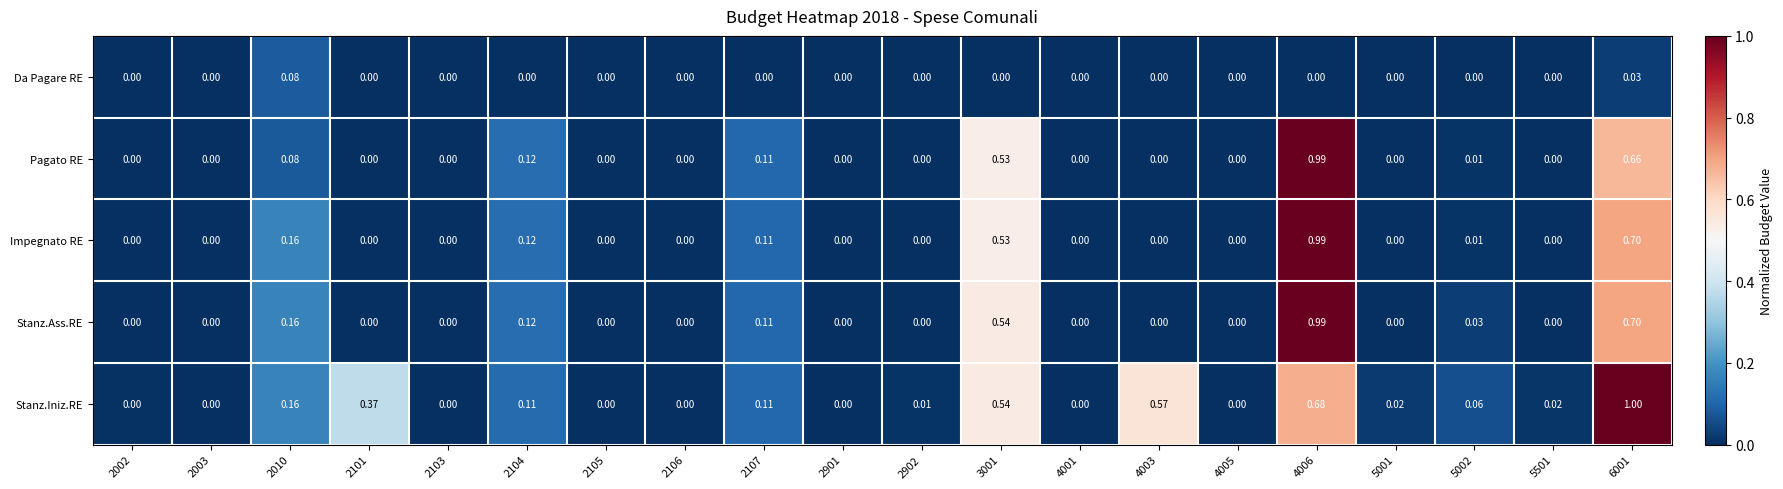

Which series has the largest total across all categories?

Stanz.Iniz.RE